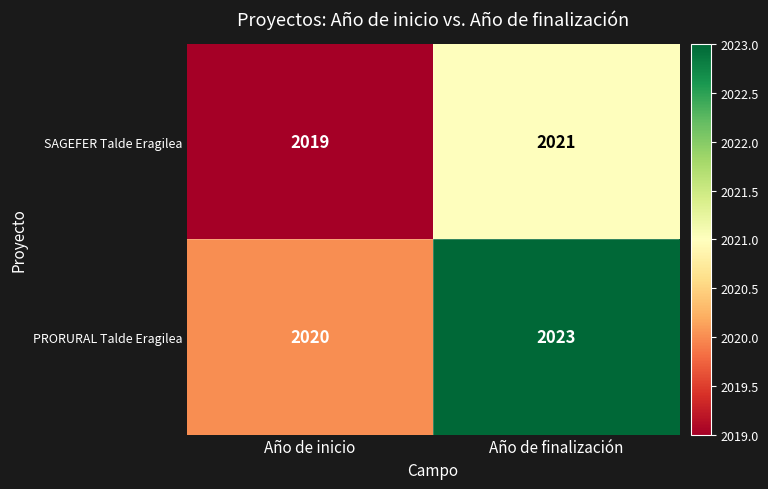

Reading left to right, extract all data points from this chart.

SAGEFER Talde Eragilea: 2019	2021
PRORURAL Talde Eragilea: 2020	2023